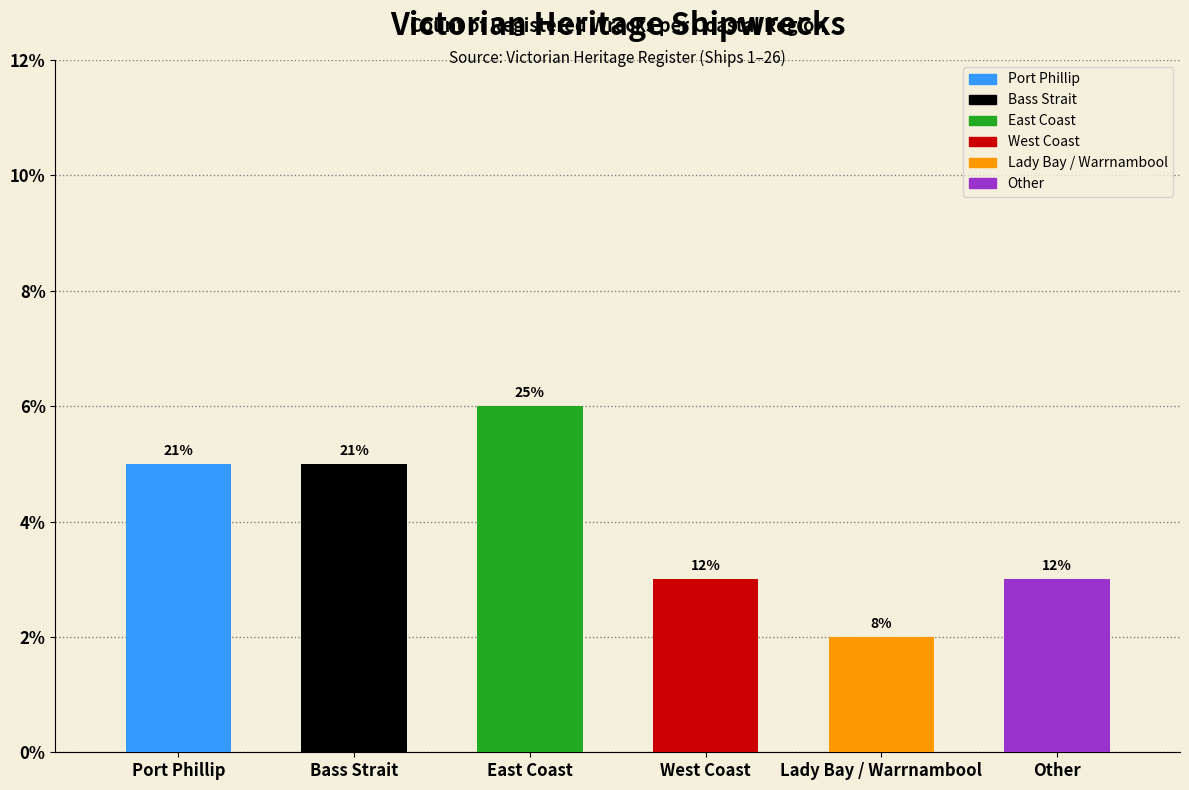

What is the change in value from Lady Bay / Warrnambool to Other?

+1